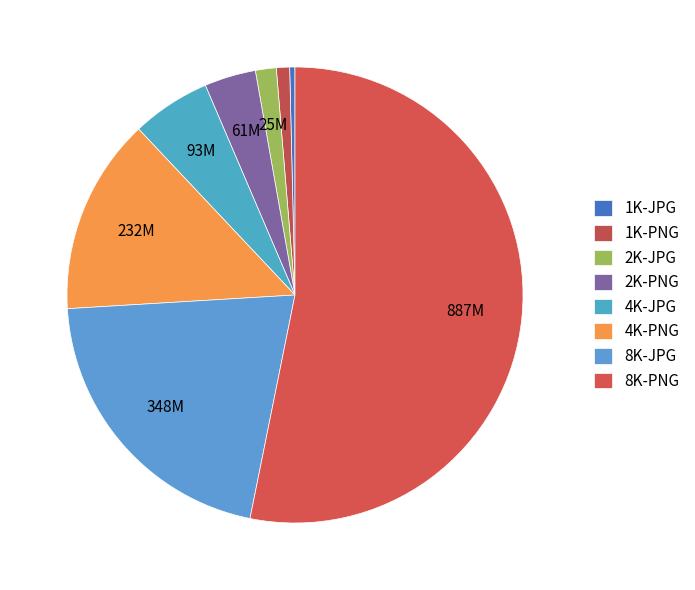

What is the smallest slice in the pie chart?

1K-JPG